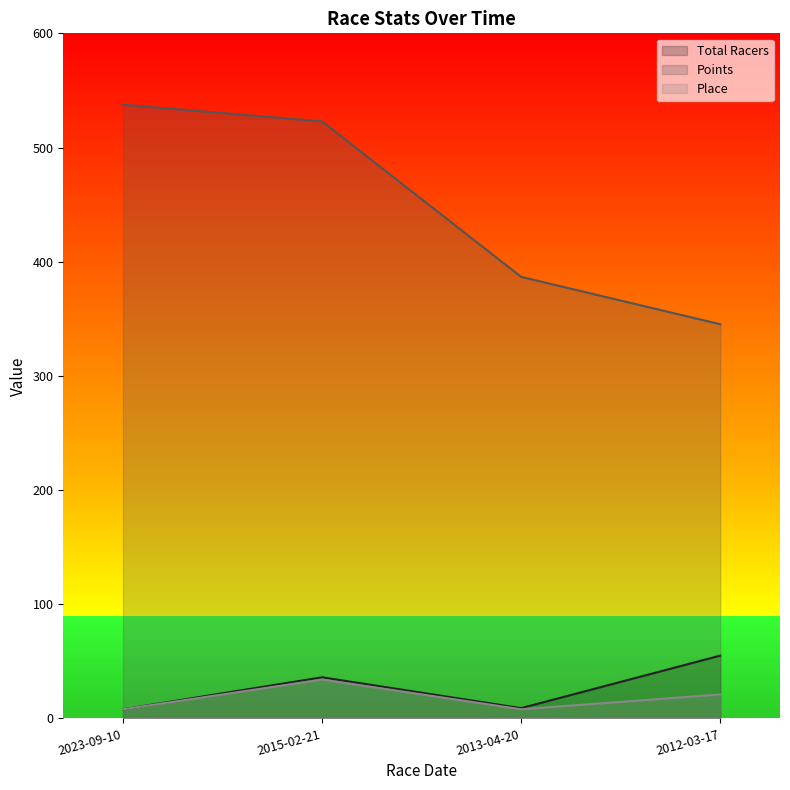

At how many categories does at least one series exceed 84?

4